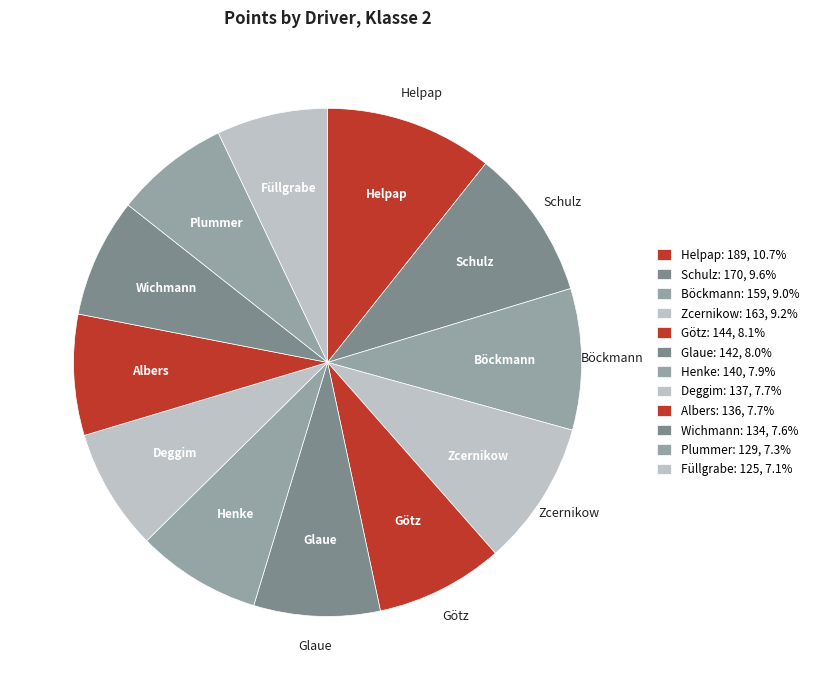

Which slice is the largest?

Helpap